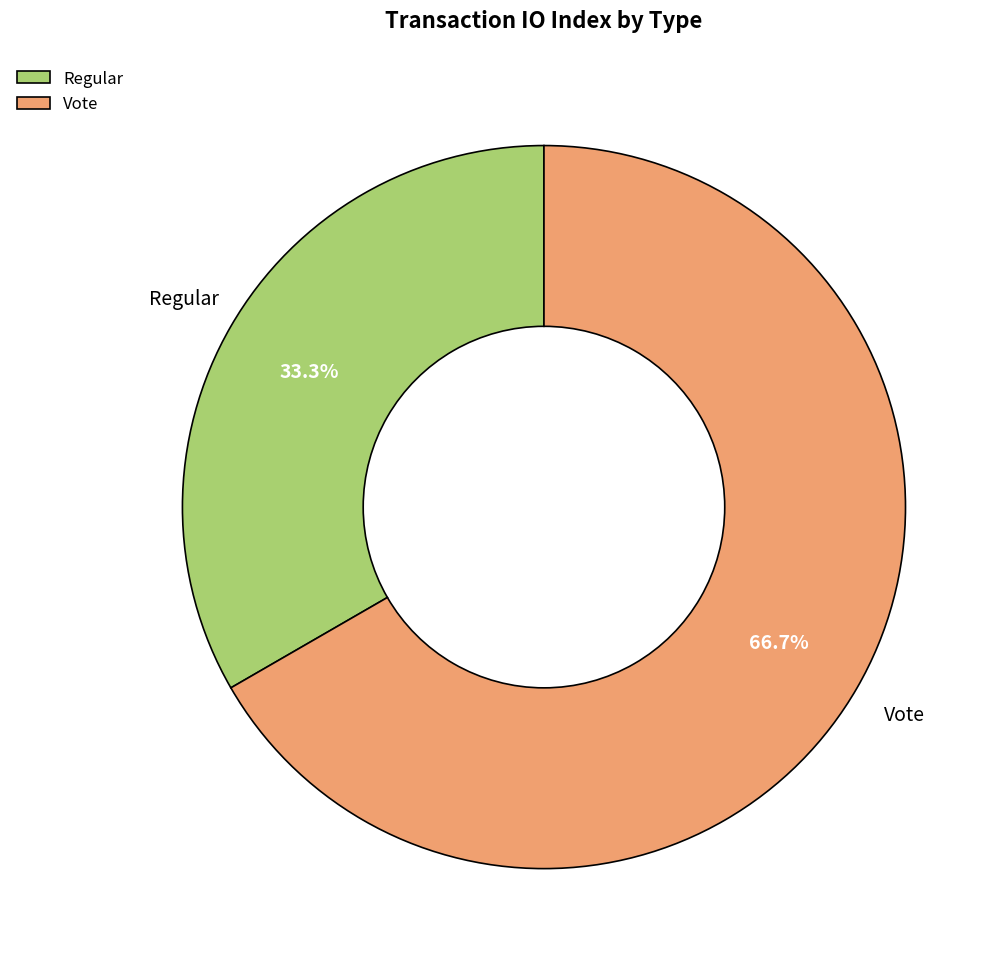

What is the majority slice?

Vote